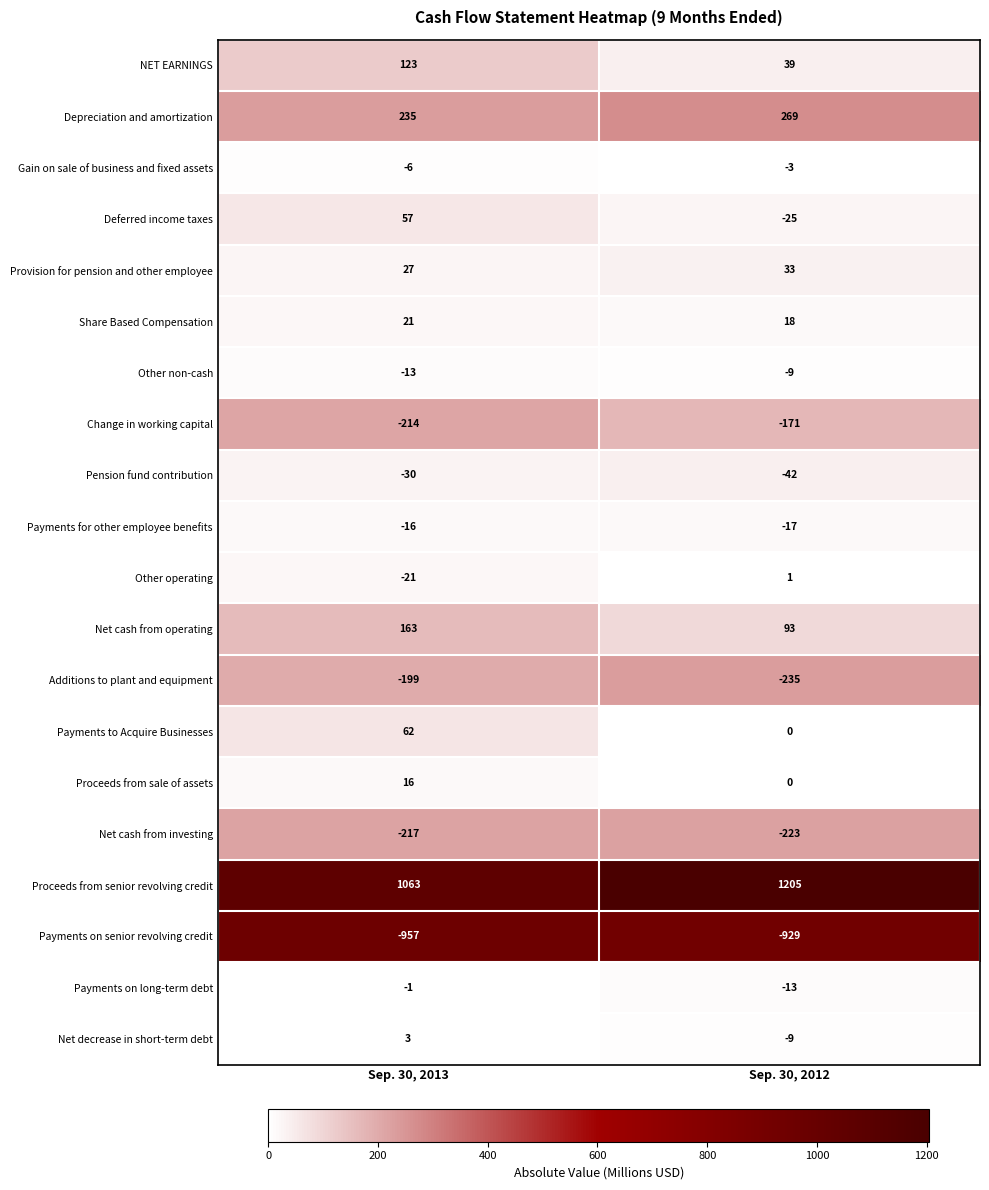

What is the greatest value displayed?

1205